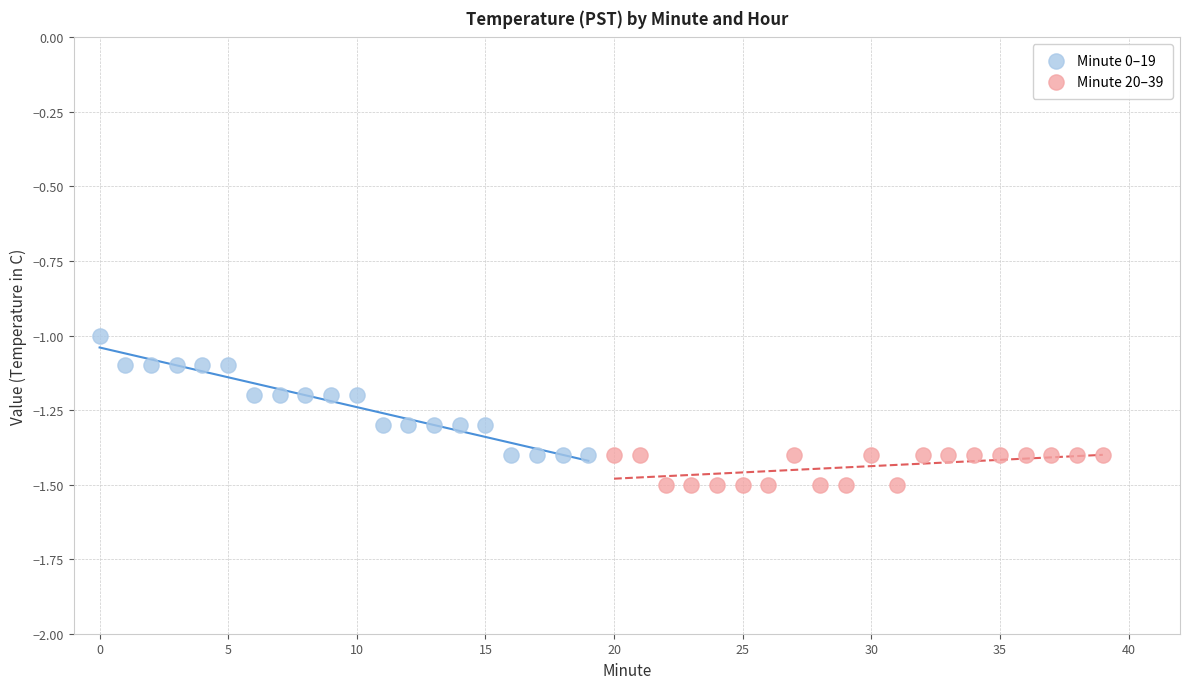

Which series contains the lowest Y value?

Minute 20–39